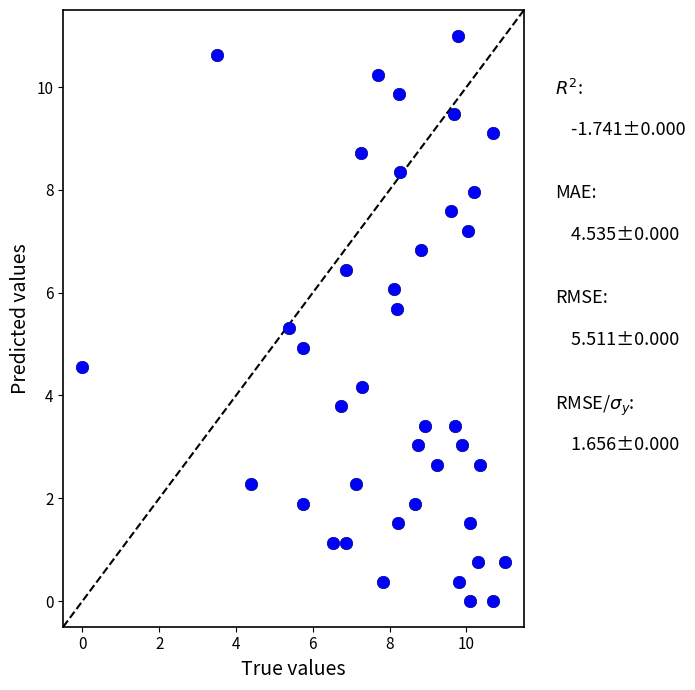

What is the range of X values (max minus min)?

11.0